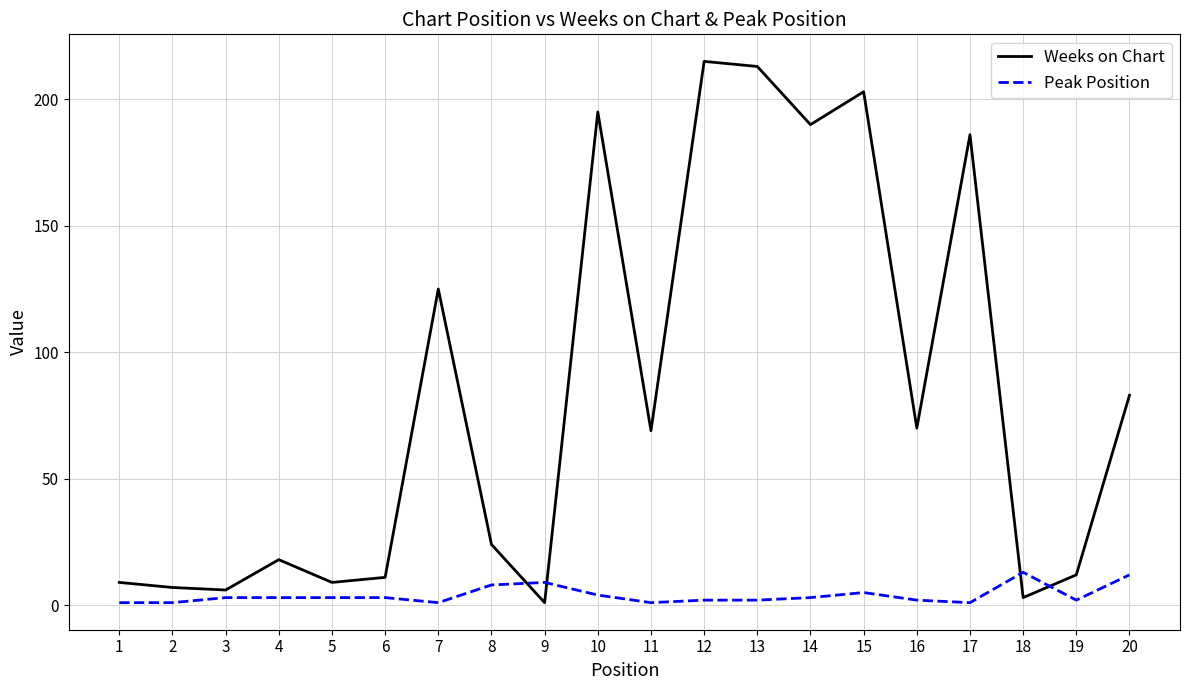

The value of Weeks on Chart at 5 is 9. True or false?

True